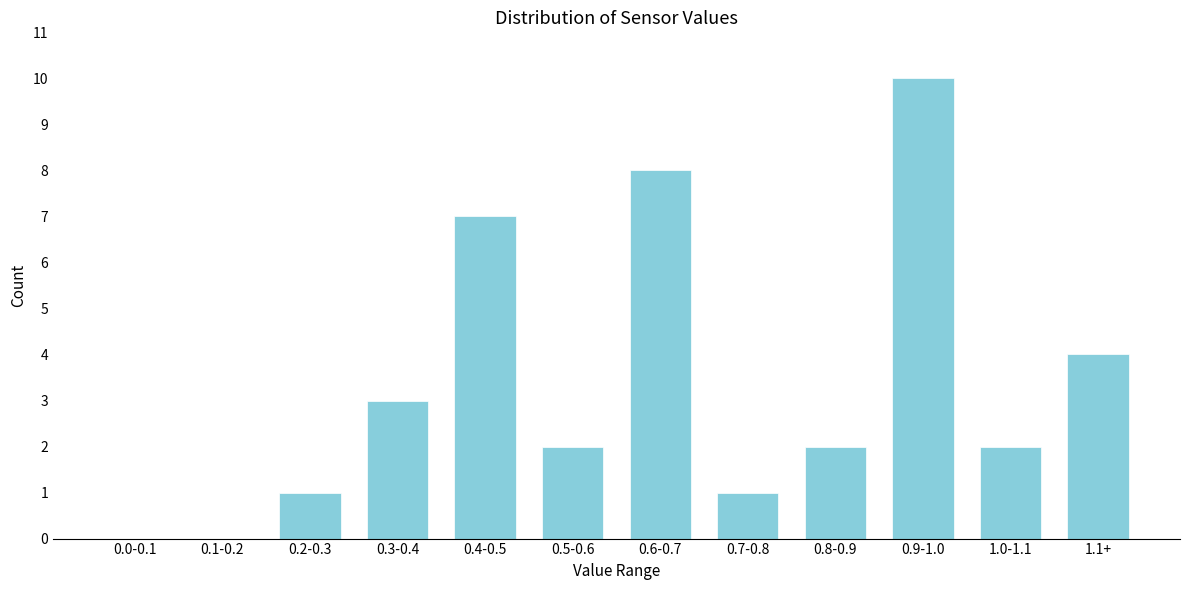

Reading left to right, extract all data points from this chart.

0.0-0.1=0	0.1-0.2=0	0.2-0.3=1	0.3-0.4=3	0.4-0.5=7	0.5-0.6=2	0.6-0.7=8	0.7-0.8=1	0.8-0.9=2	0.9-1.0=10	1.0-1.1=2	1.1+=4